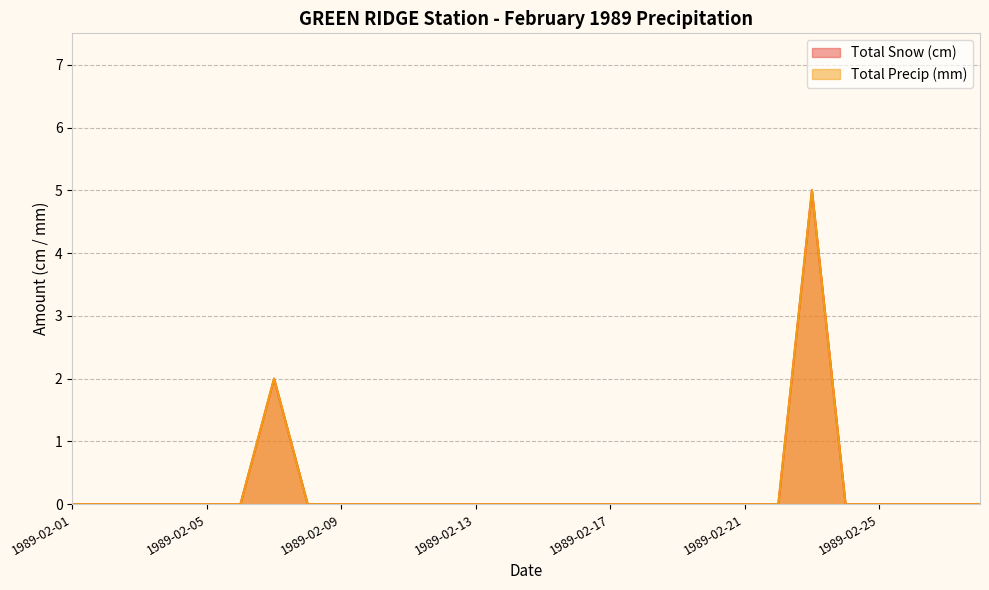

What is the difference between the maximum and second lowest values in the Total Precip (mm) series?

5